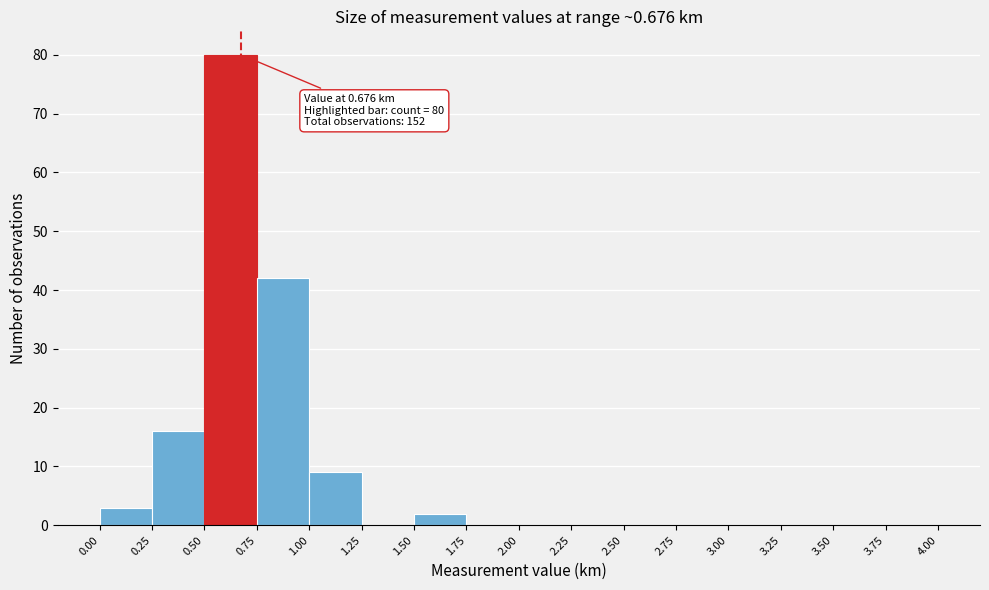

Over which range of the x-axis is the bar tallest?

0.50 to 0.75